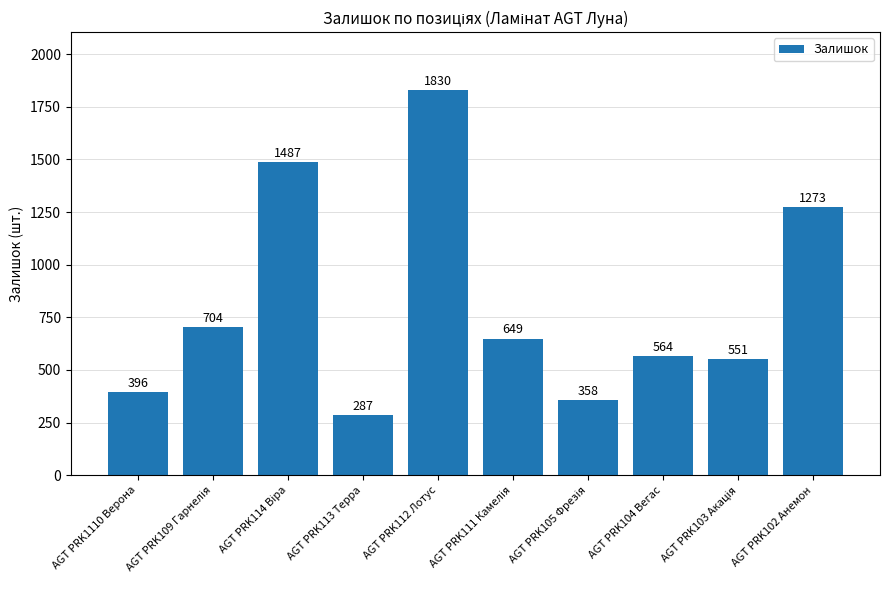

The value at AGT PRK112 Лотус is 1830. True or false?

True